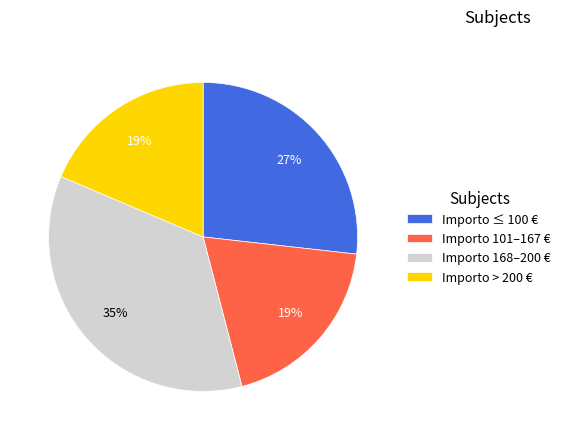

To the nearest percent, what is the combined percentage of Importo 168–200 € and Importo ≤ 100 €?

62%